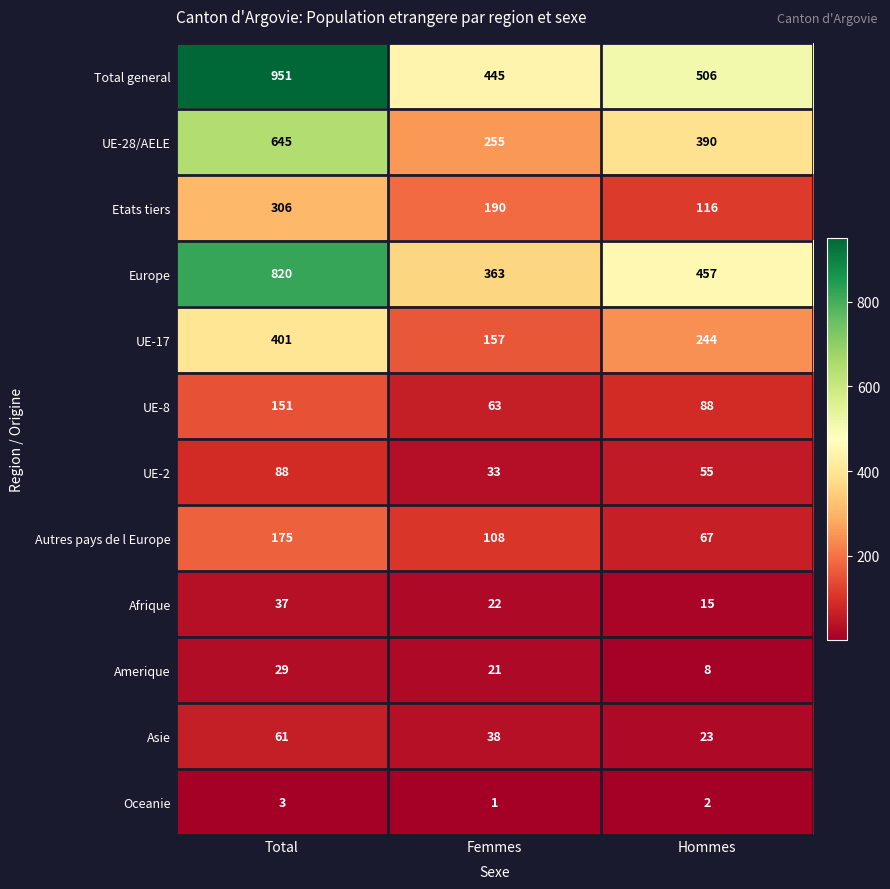

The value of Afrique at Total is 37. True or false?

True